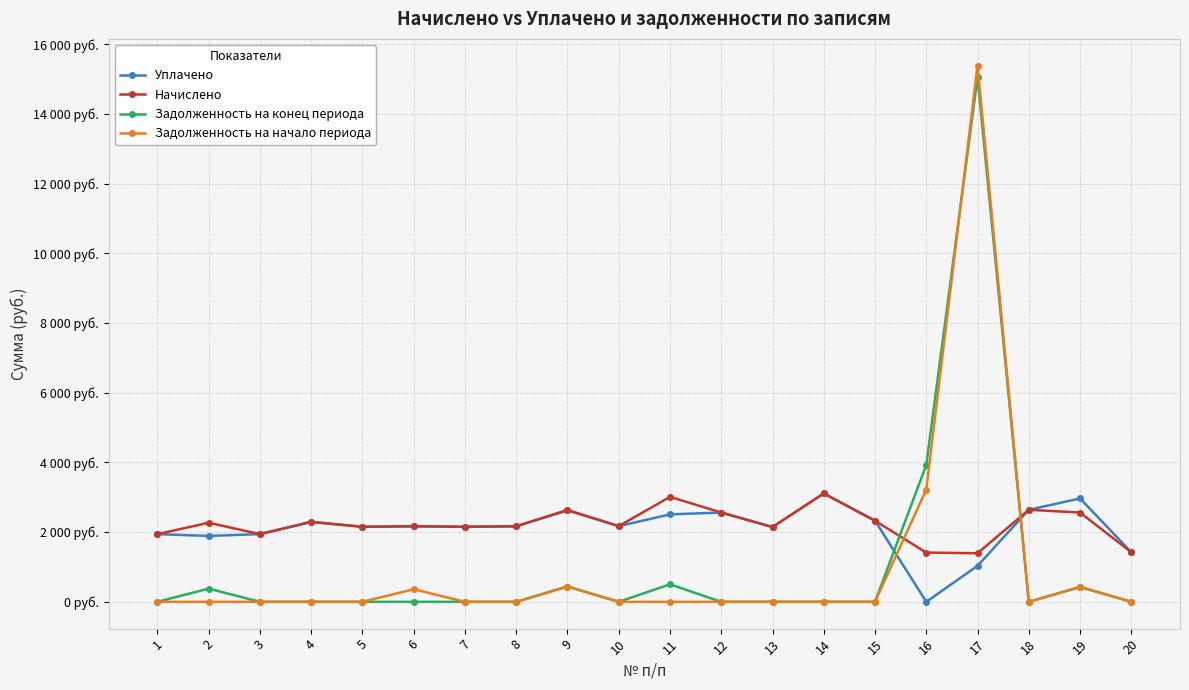

Does the chart have visible grid lines?

Yes